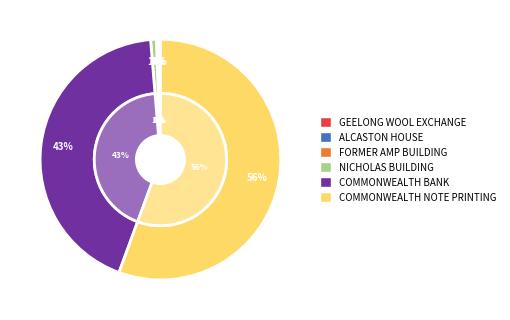

Between ALCASTON HOUSE and FORMER GEELONG WOOL EXCHANGE, which is larger?

ALCASTON HOUSE